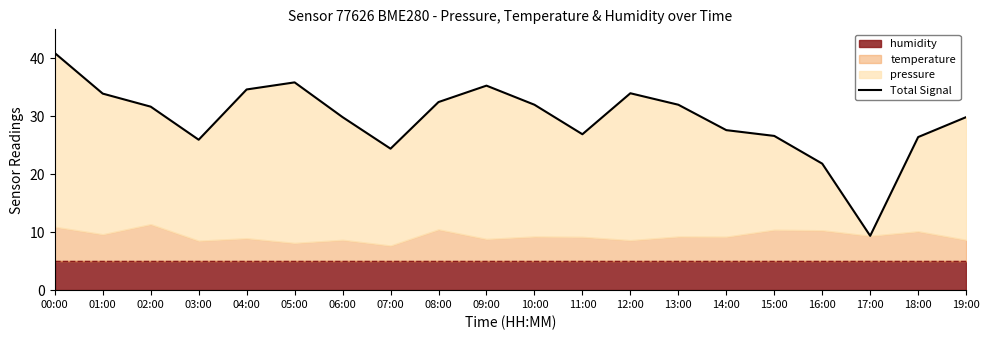

Which category has the lowest value across all series?

17:00